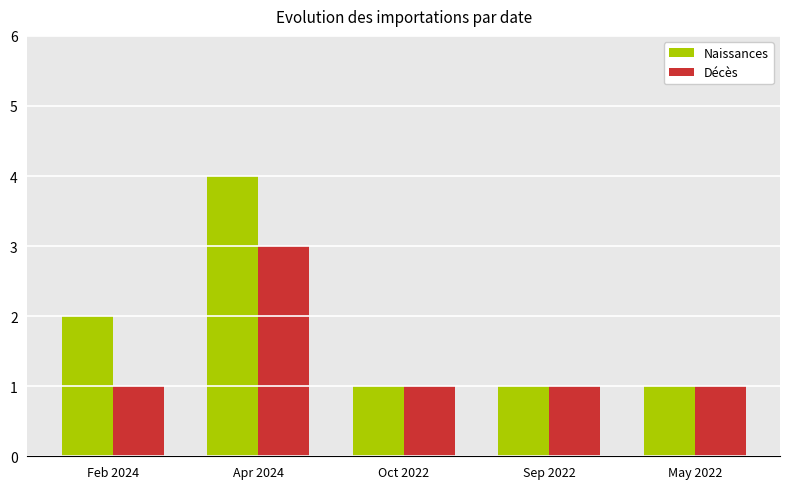

List the series in order of their peak value, lowest first.

Décès, Naissances